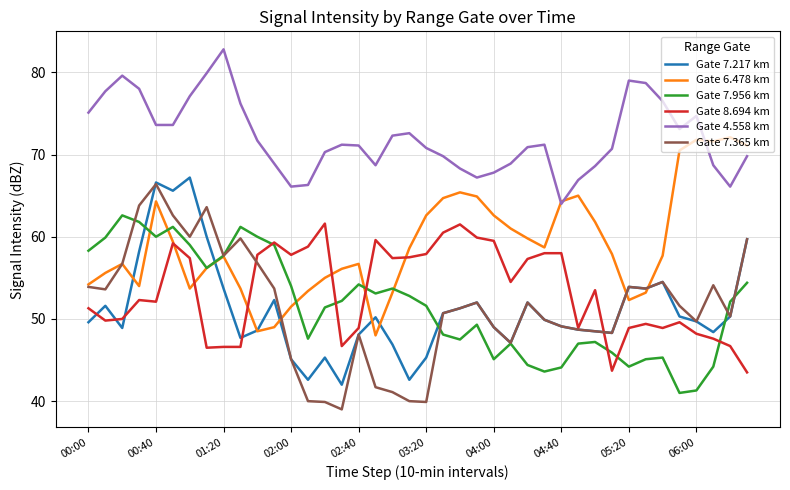

What is the maximum value shown in the chart?

82.8